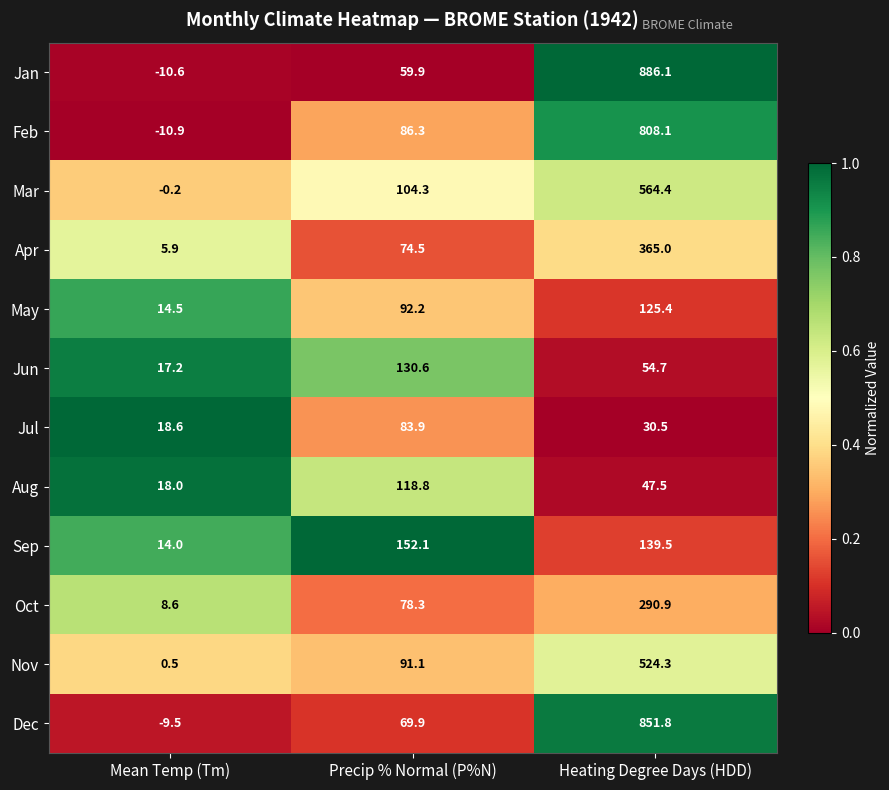

What is the average value of the May series?

77.4